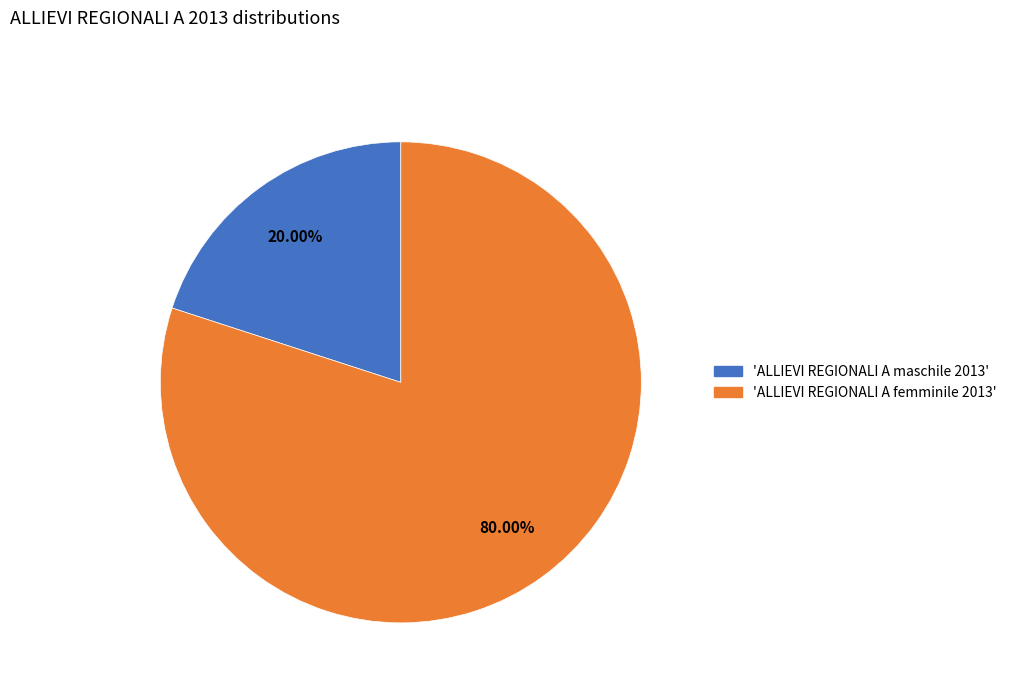

Is there any slice that represents more than half of the pie?

Yes